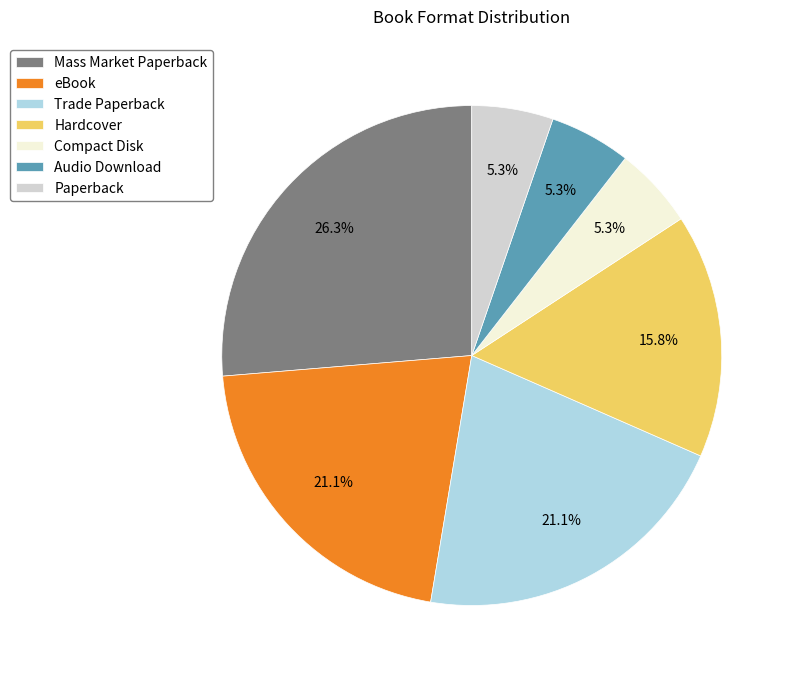

To the nearest percent, what is the combined percentage of Paperback and Compact Disk?

11%